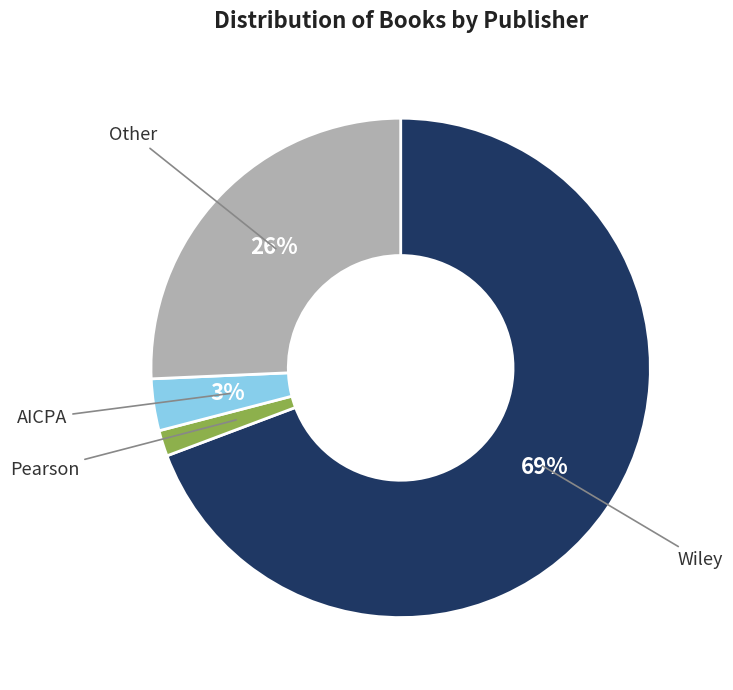

To the nearest percent, what is the average slice percentage?

25%